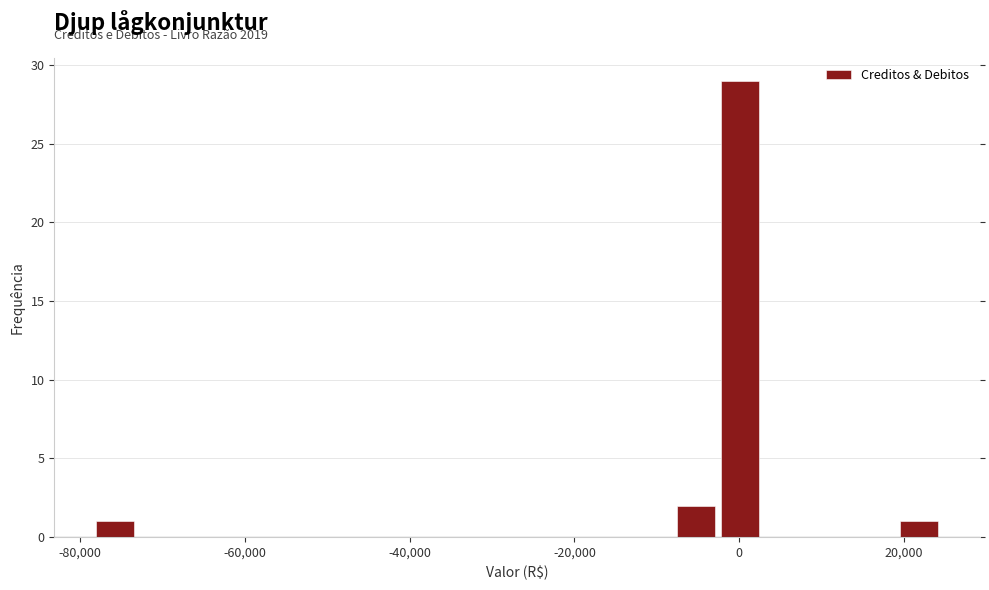

Around what value on the x-axis is the tallest bar? Give the approximate position of its centre, as read against the axis.

0